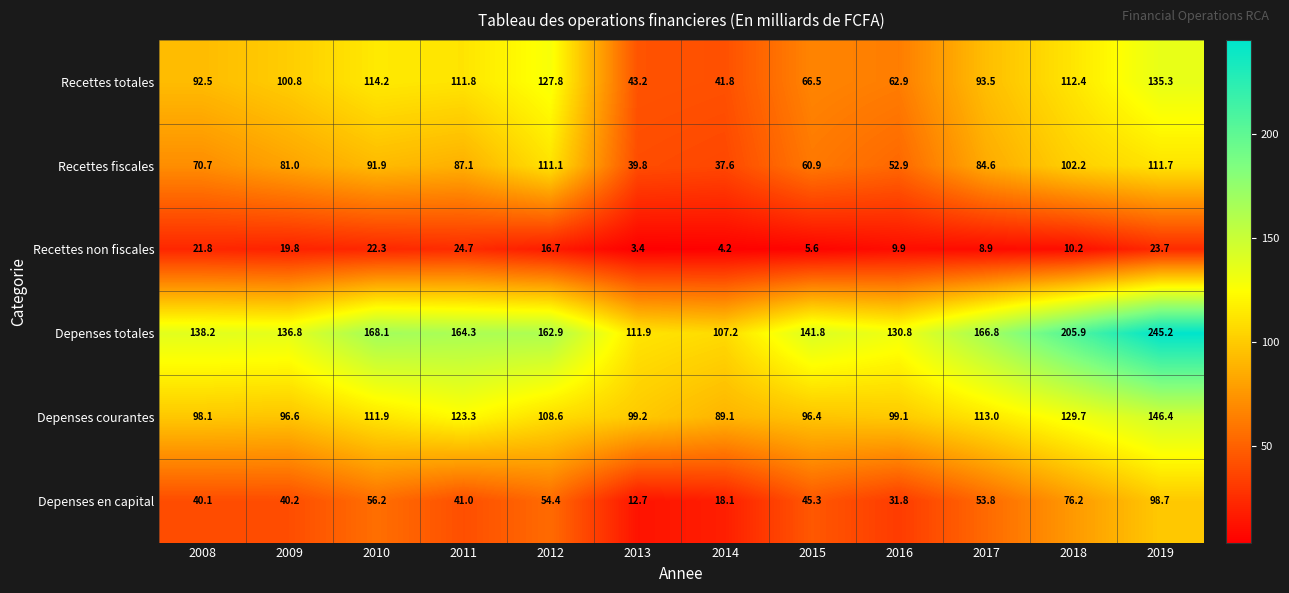

Which label corresponds to the largest value in the chart?

2019